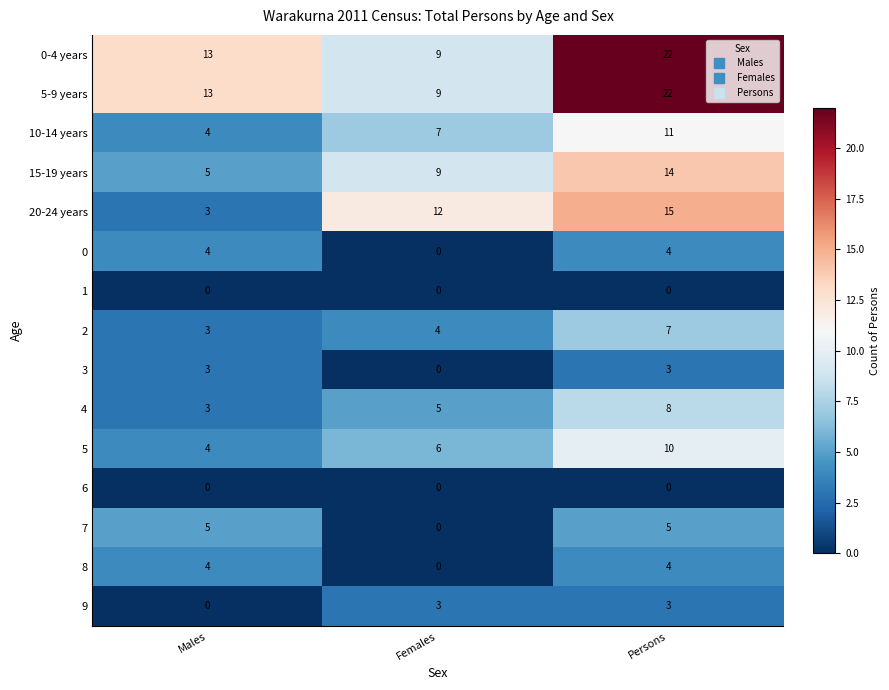

How many categories are shown in the chart?

3